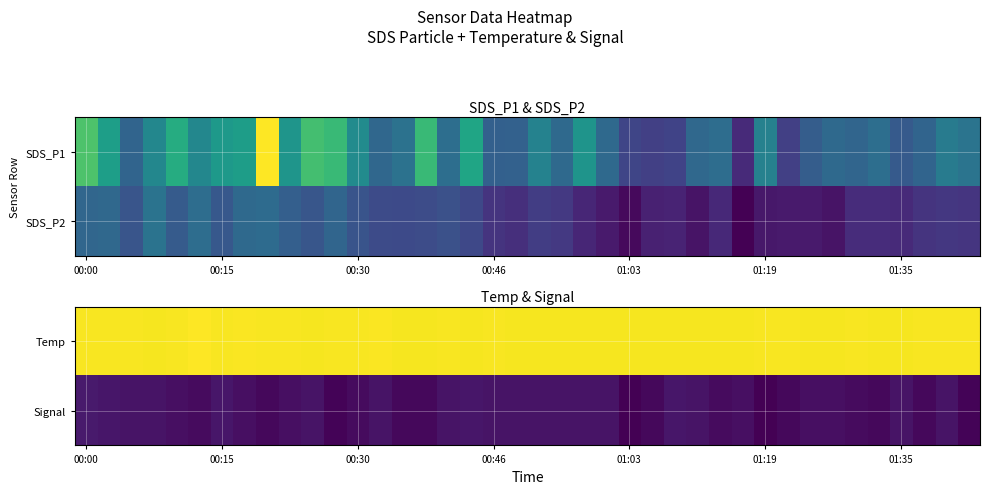

At which category is the sum across all series the highest?

00:00